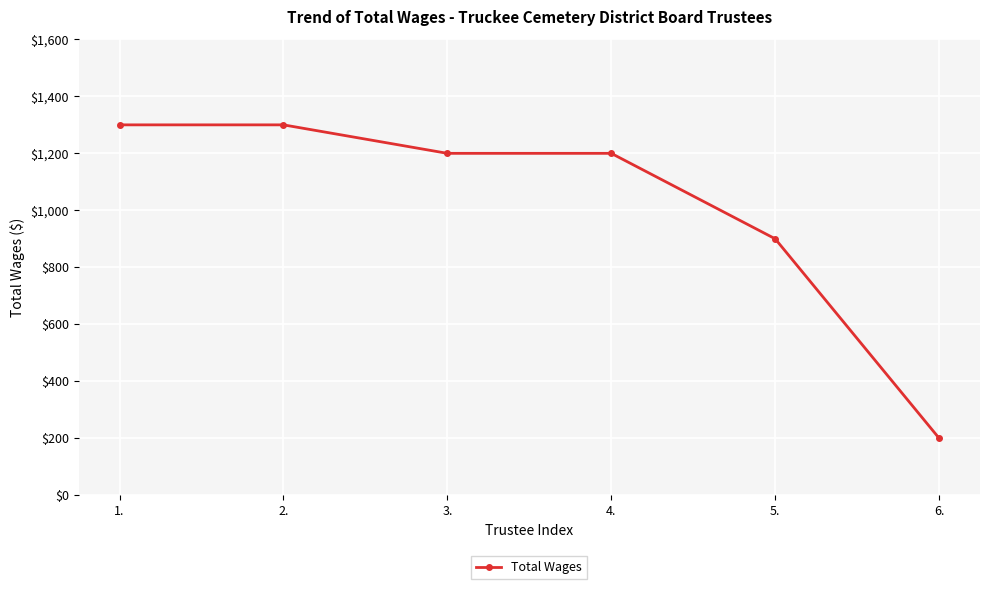

What is the maximum value shown in the chart?

1300